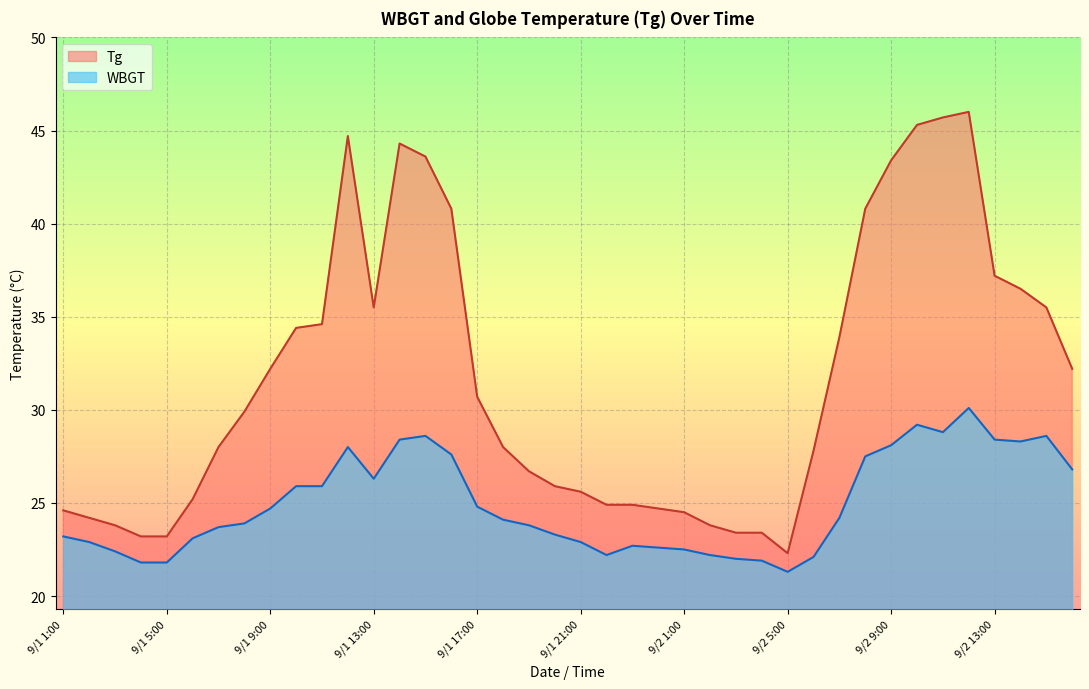

Read the WBGT value at 9/2 15:00.

28.6